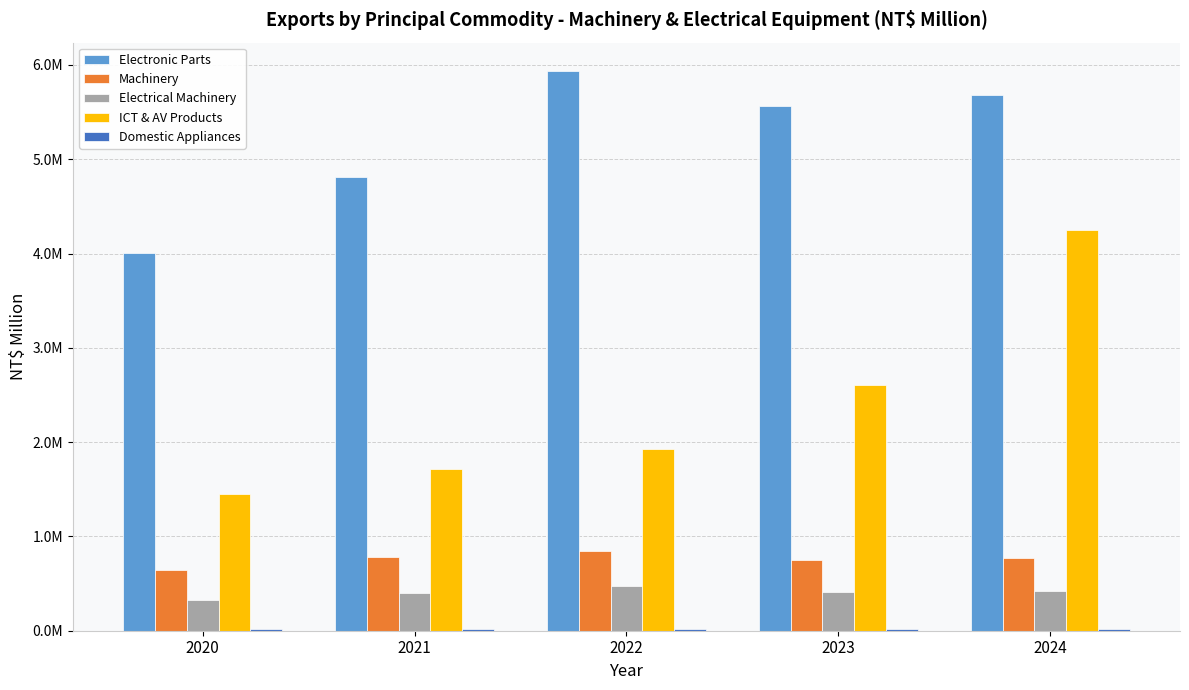

What is the lowest value of the Electrical Machinery series?

321168